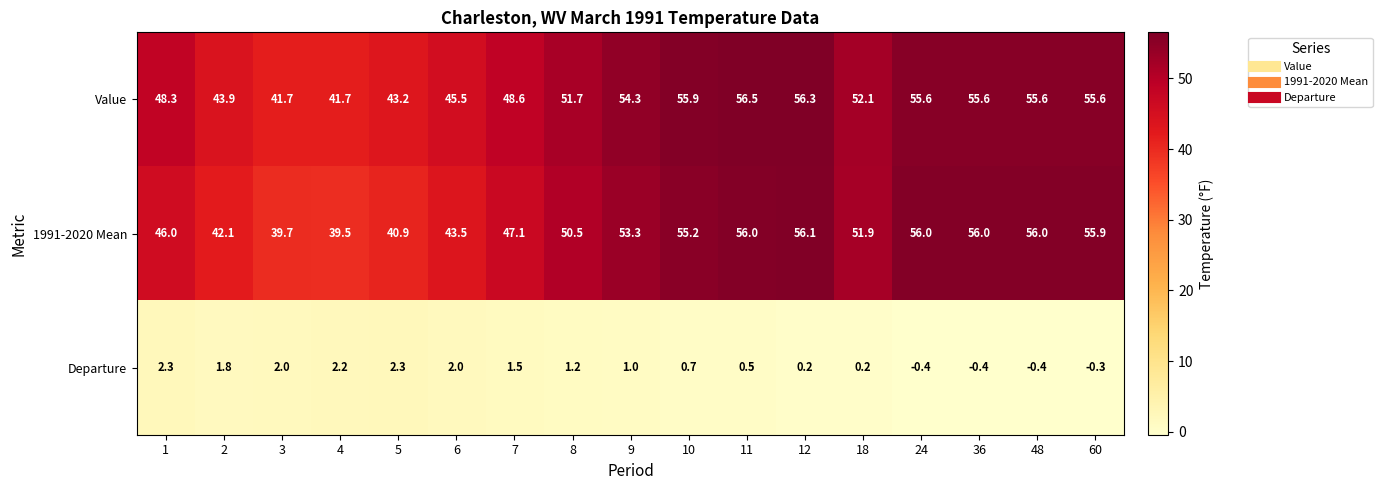

What is the total value across all series at 18?

104.2